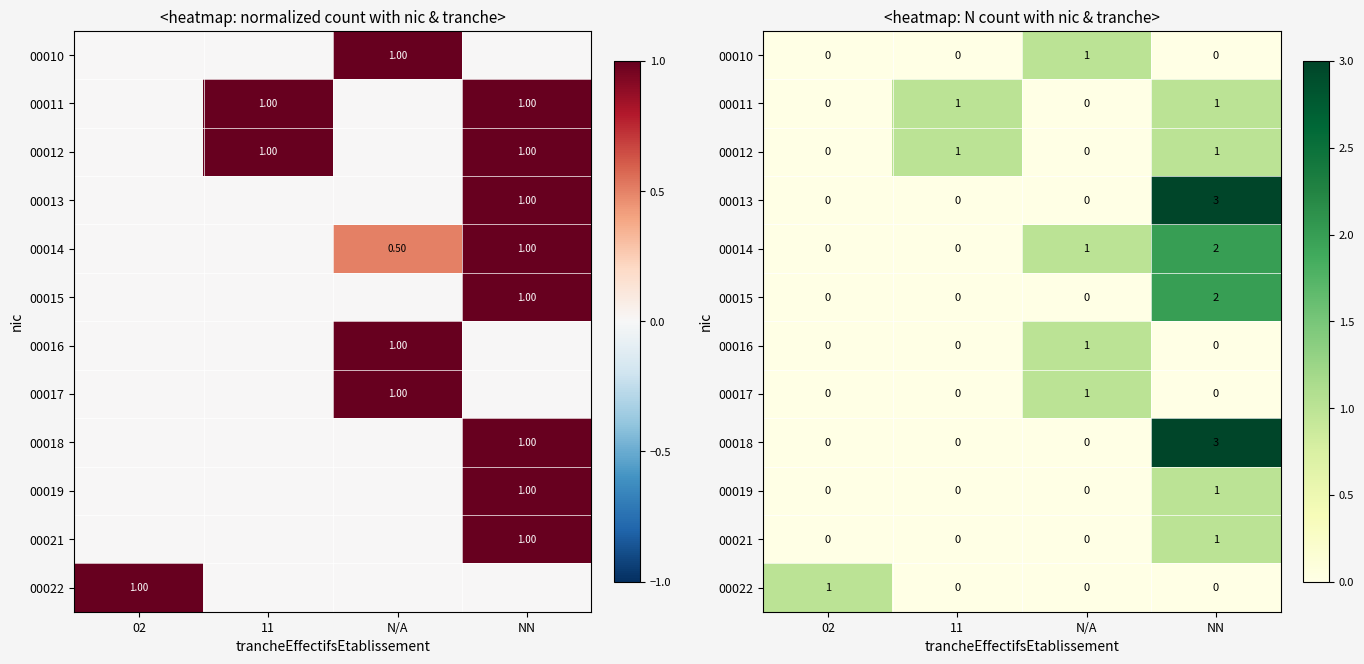

Rank the series at 02 from highest to lowest value.

00022, 00010, 00011, 00012, 00013, 00014, 00015, 00016, 00017, 00018, 00019, 00021